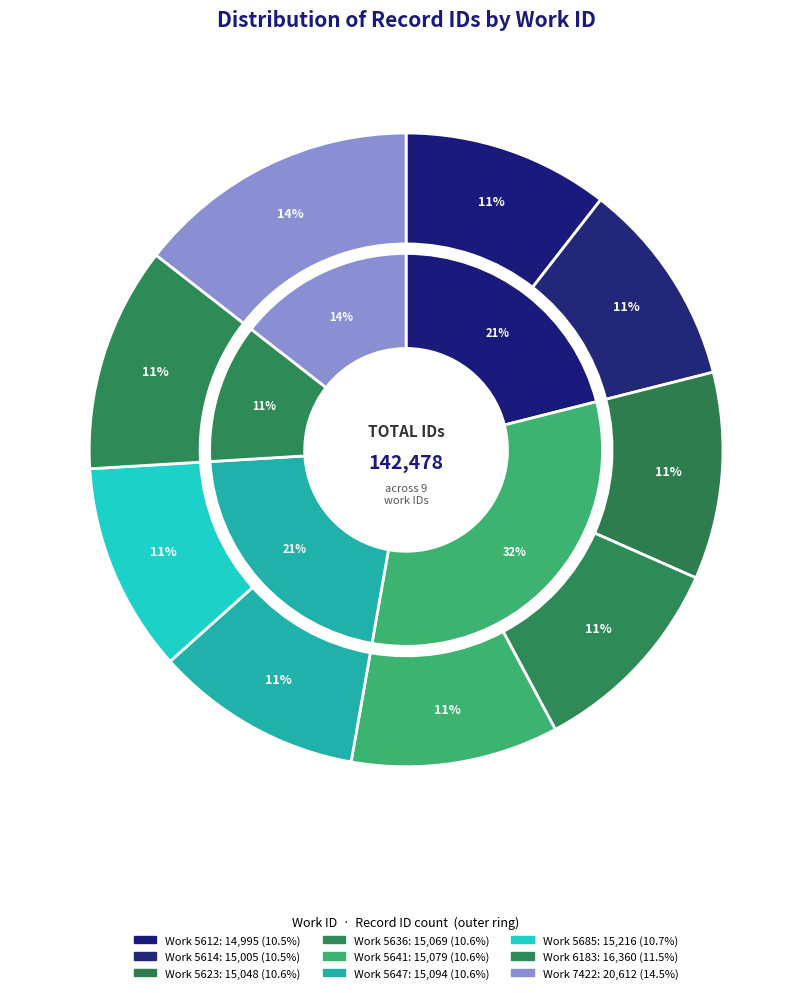

Count the number of slices in the pie.

9